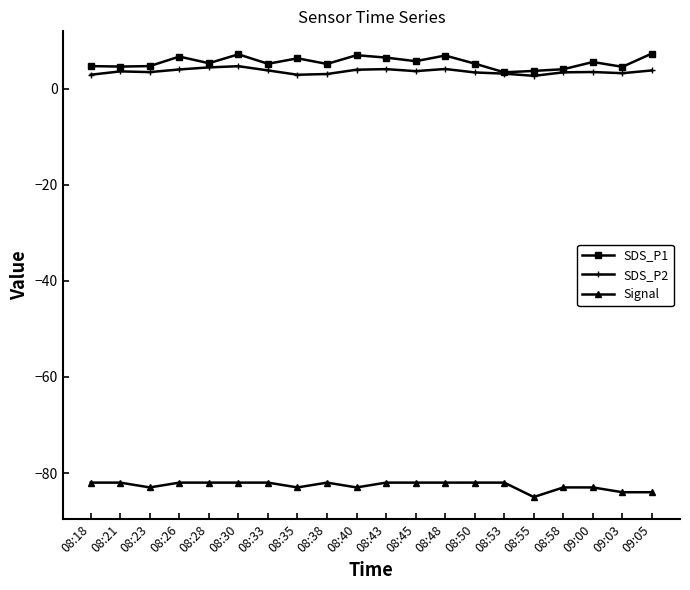

True or false: Signal and SDS_P1 intersect in this chart.

False